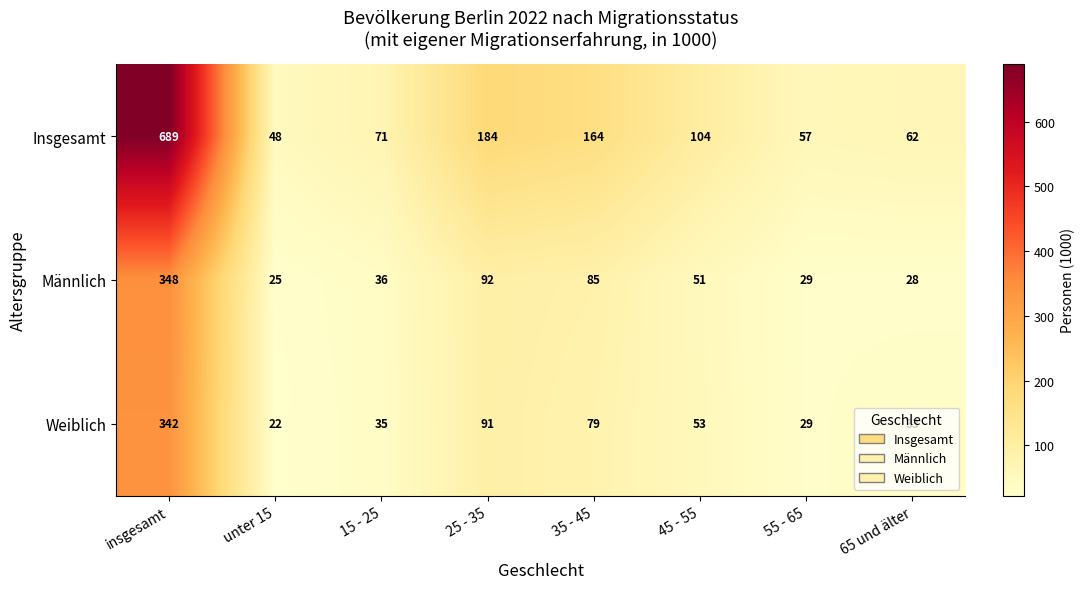

List the labels in order of Männlich value, smallest first.

unter 15, 65 und älter, 55 - 65, 15 - 25, 45 - 55, 35 - 45, 25 - 35, insgesamt